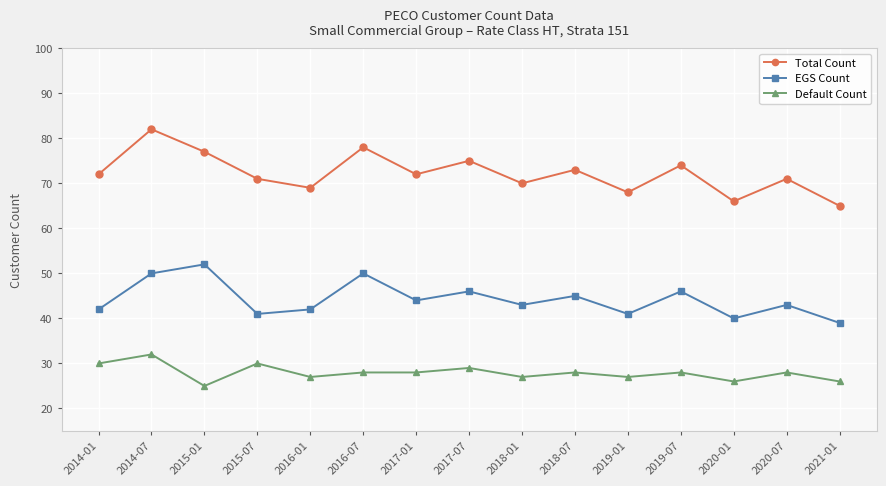

How many interior local valleys does the EGS Count series have?

5